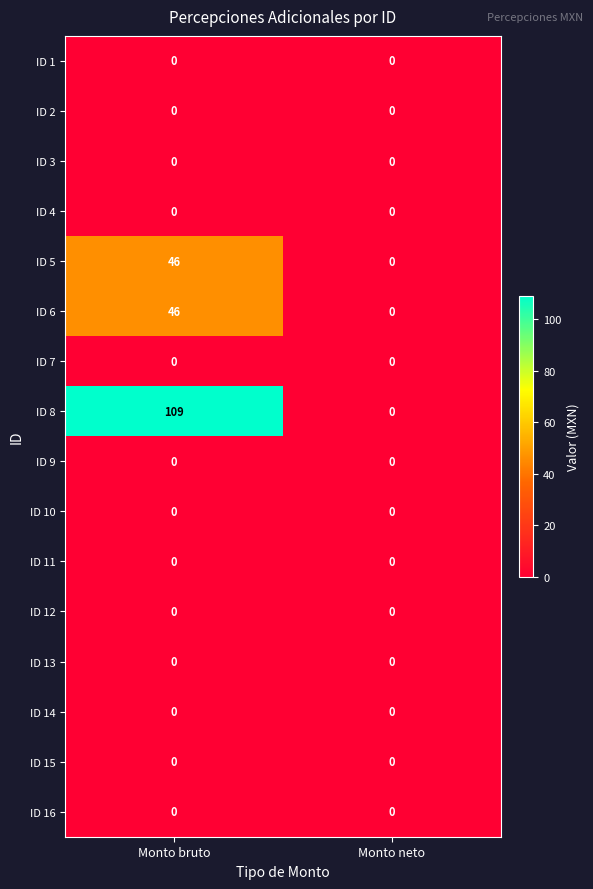

True or false: ID 10 has a value of 0 at Monto bruto.

True